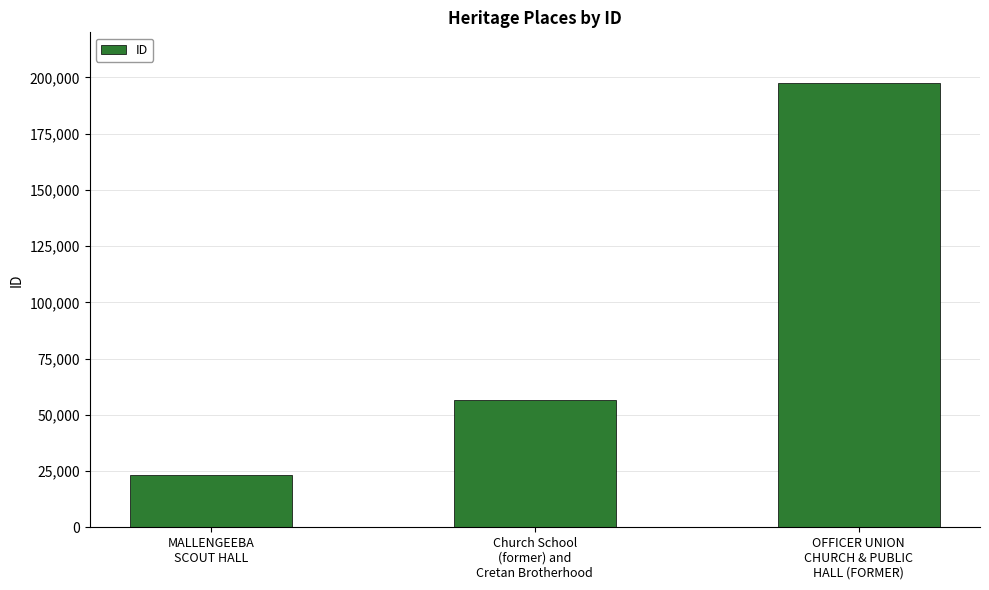

What position from the right is Church School
(former) and
Cretan Brotherhood?

2